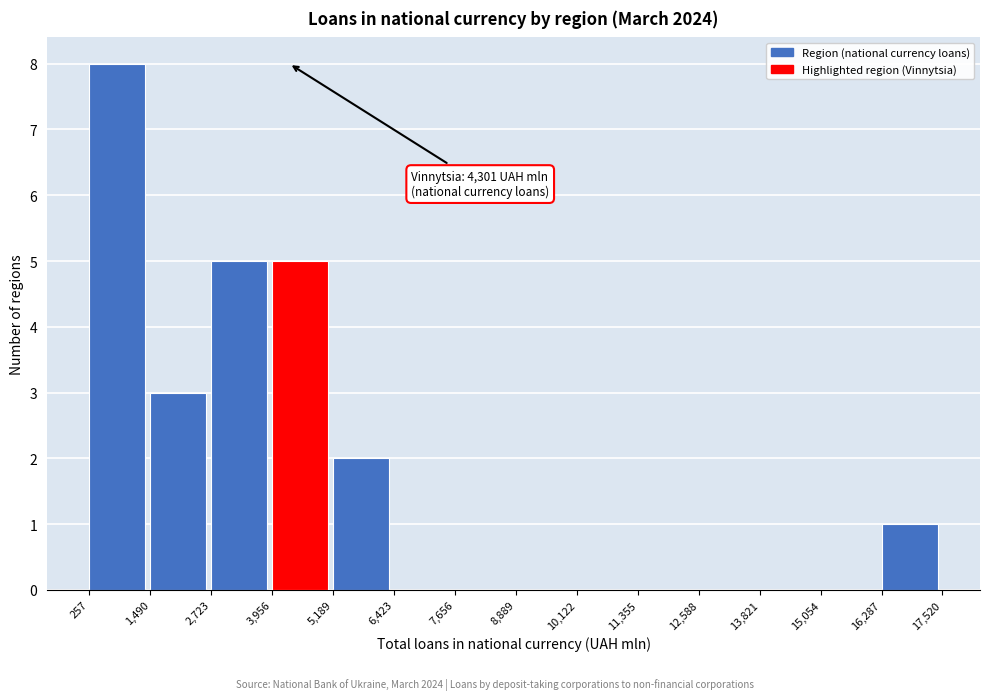

Which range on the x-axis has the tallest bar?

257 to 1,490